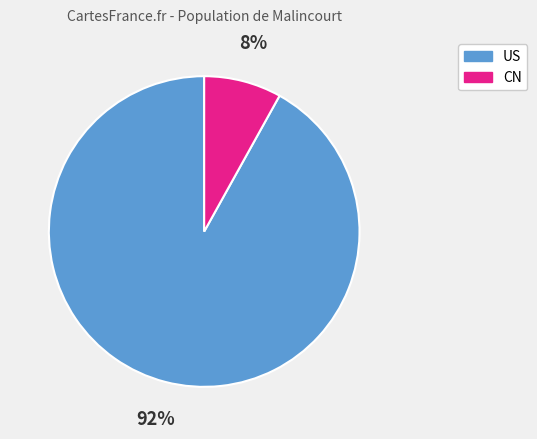

Is there any slice that represents more than half of the pie?

Yes